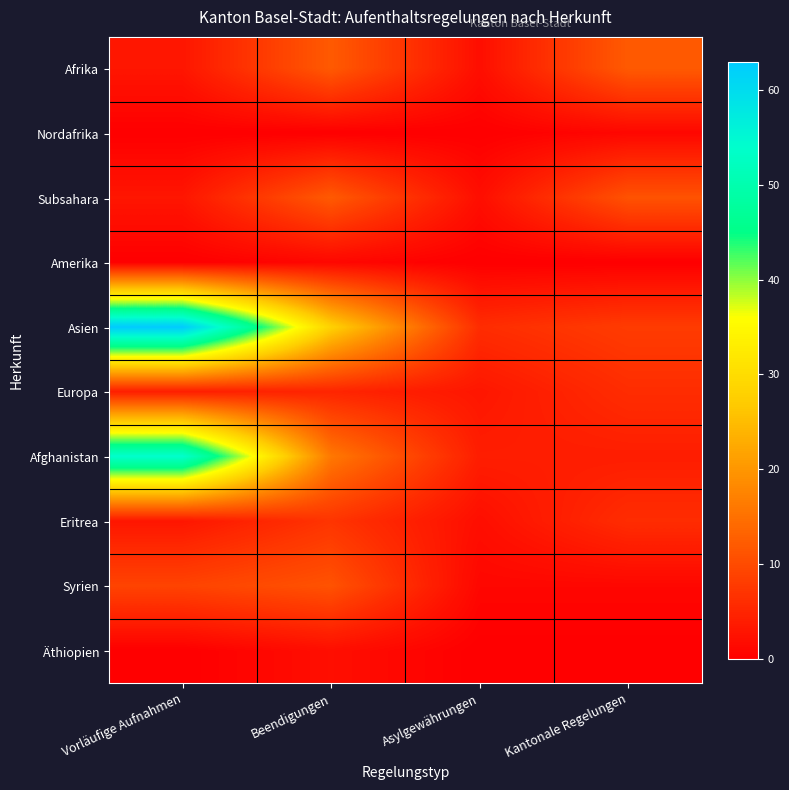

Which category has the highest value across all series?

Vorläufige Aufnahmen